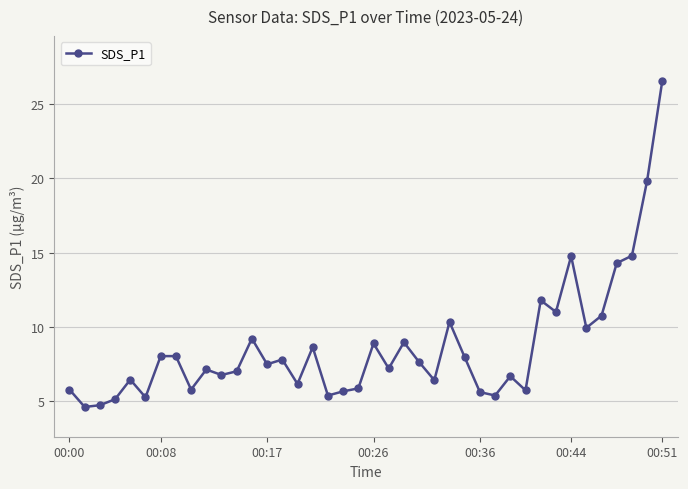

What is the sum of all values?

346.1